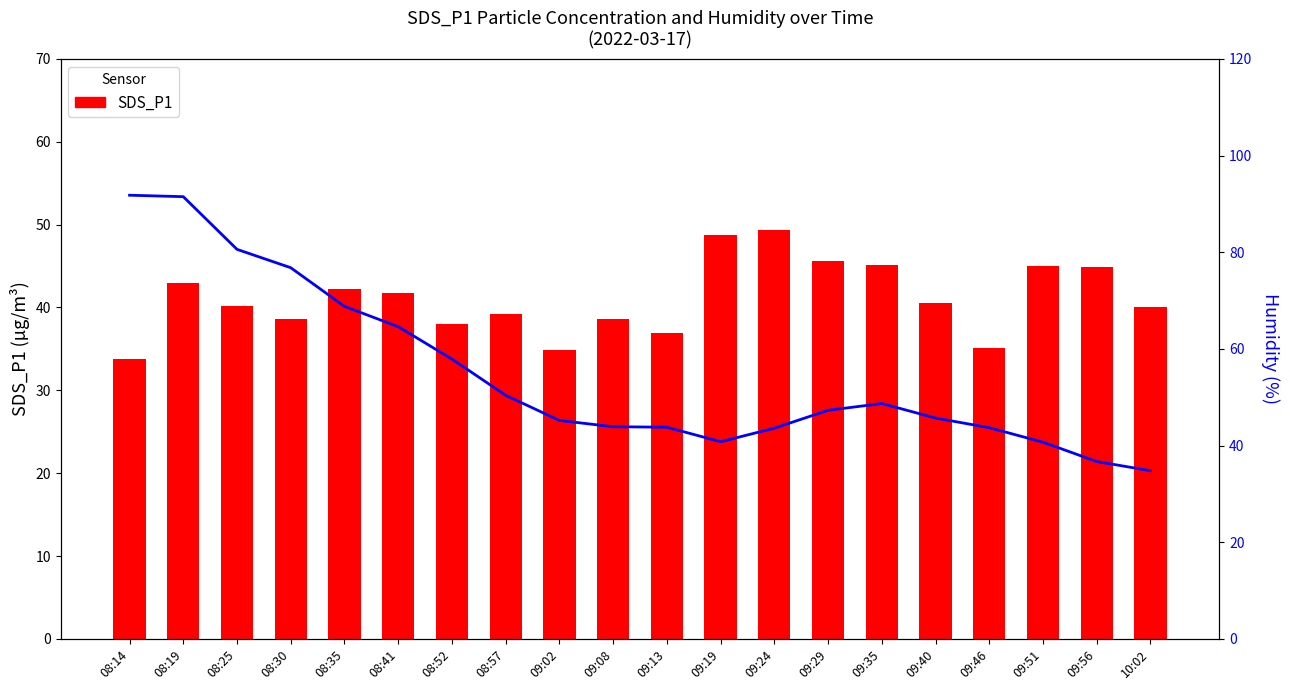

Rank the series by their average value, from lowest to highest.

SDS_P1, Humidity